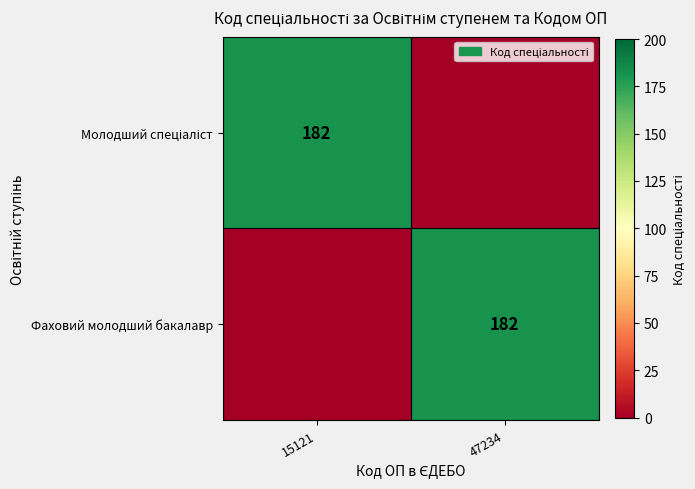

The value of Фаховий молодший бакалавр at 47234 is 75. True or false?

False